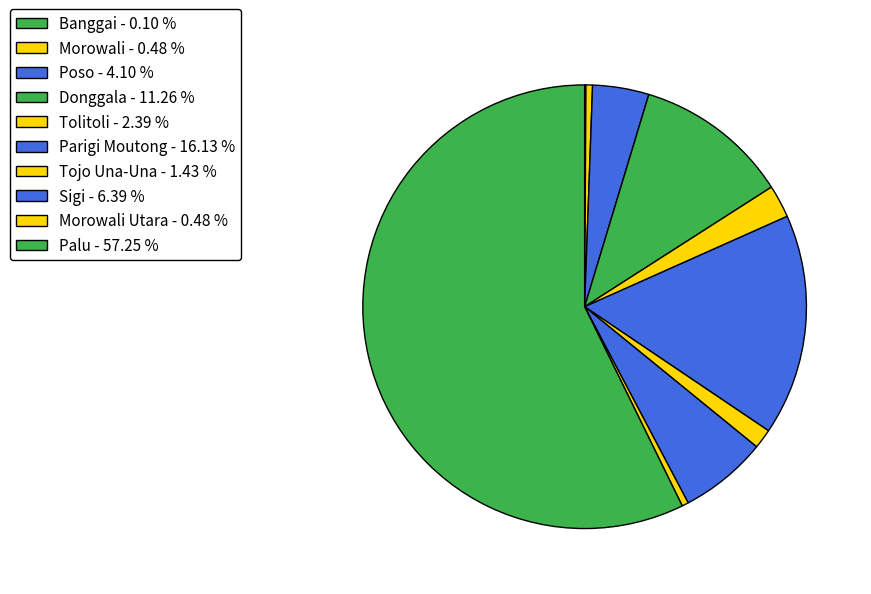

What is the majority slice?

Palu - 57.25 %